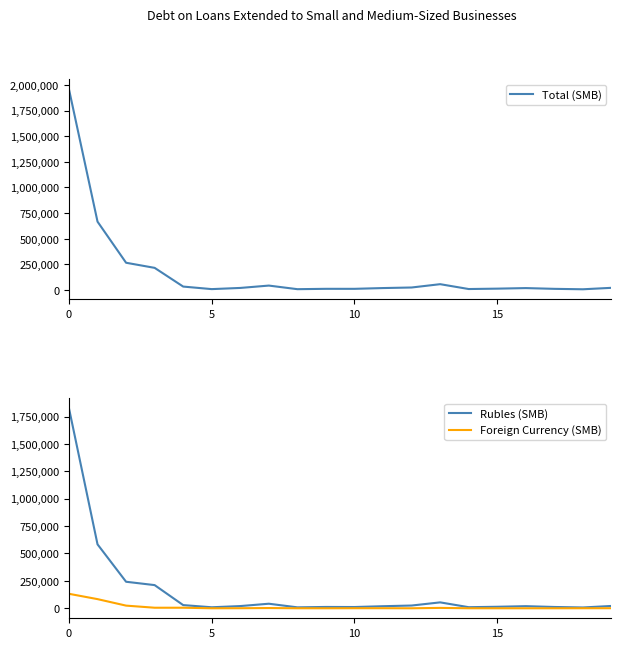

Is it true that Total (SMB) equals 5813 at 14?

False